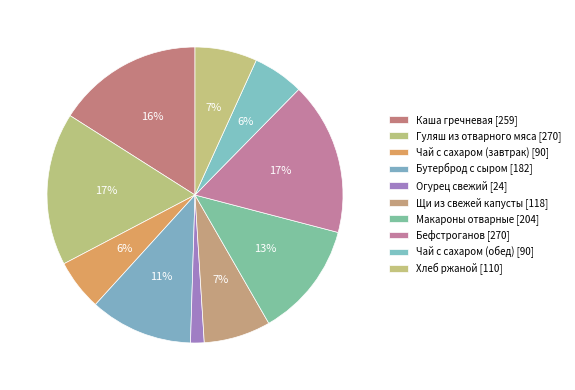

How many segments does this pie chart have?

10